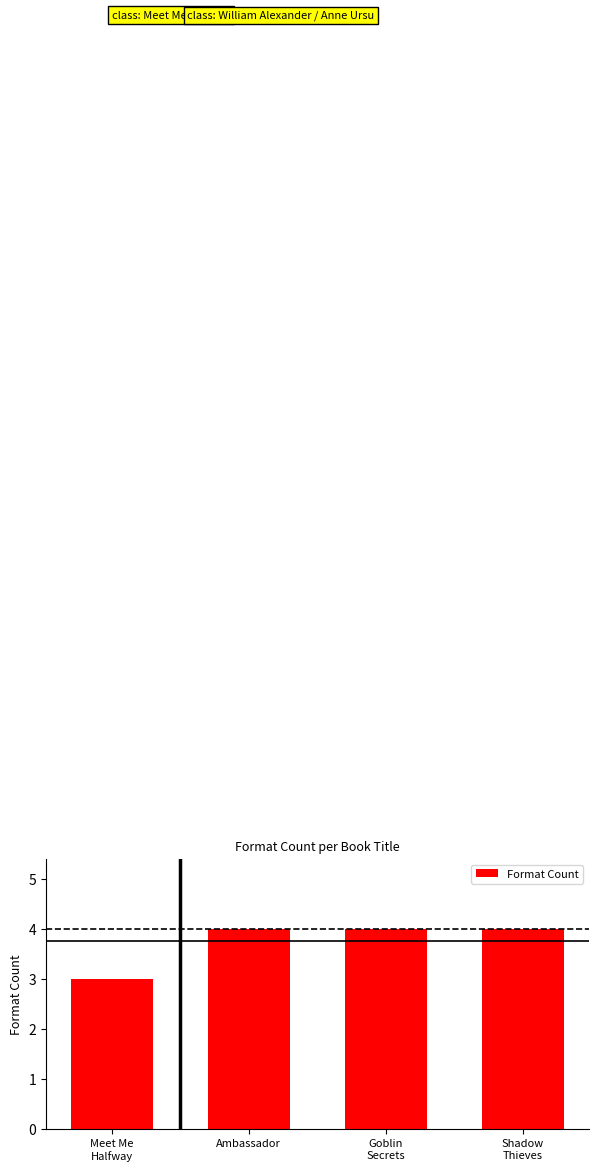

What is the label of the 2nd bar from the left?

Ambassador